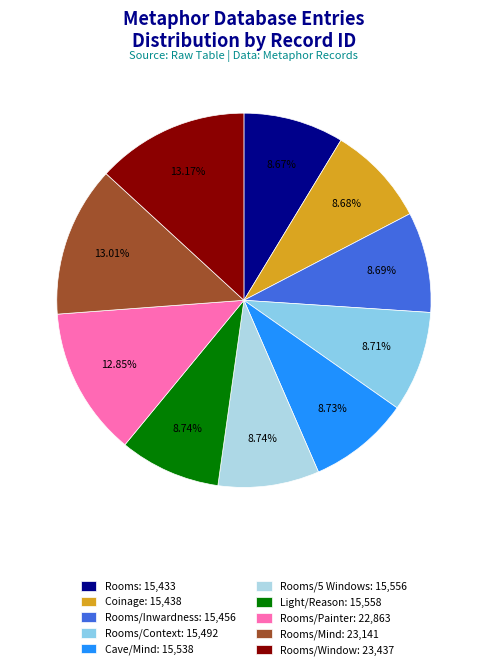

How many slices are in this pie chart?

10